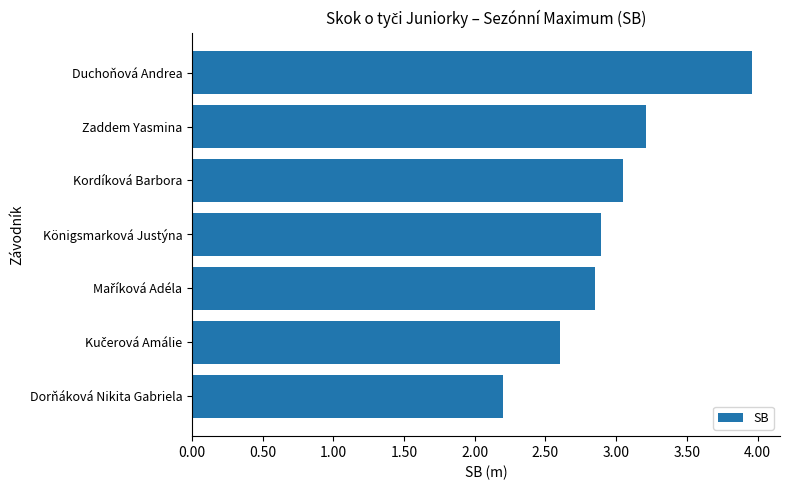

Between Königsmarková Justýna and Dorňáková Nikita Gabriela, which is larger?

Königsmarková Justýna